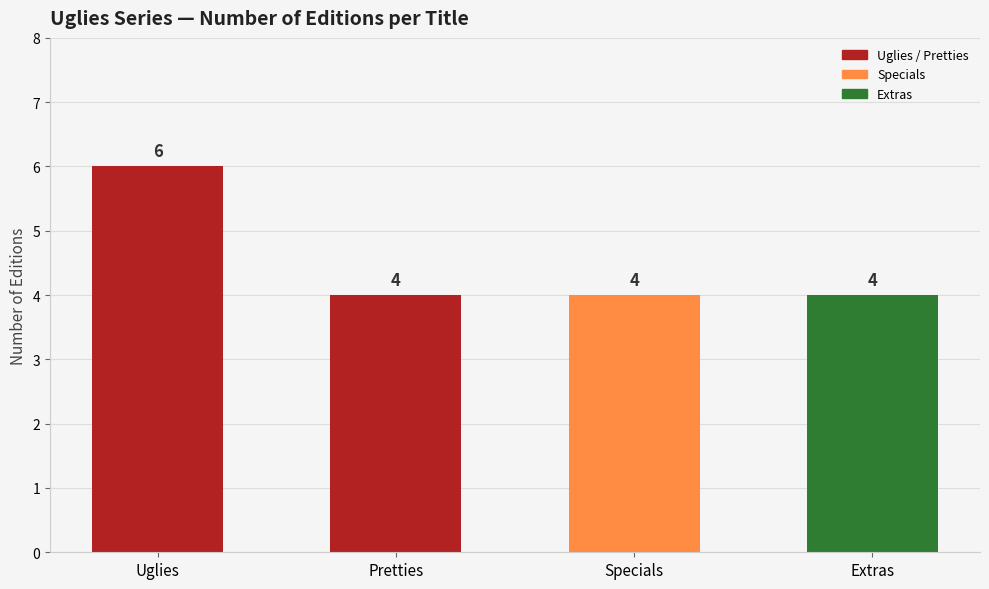

Does the chart contain any negative values?

No